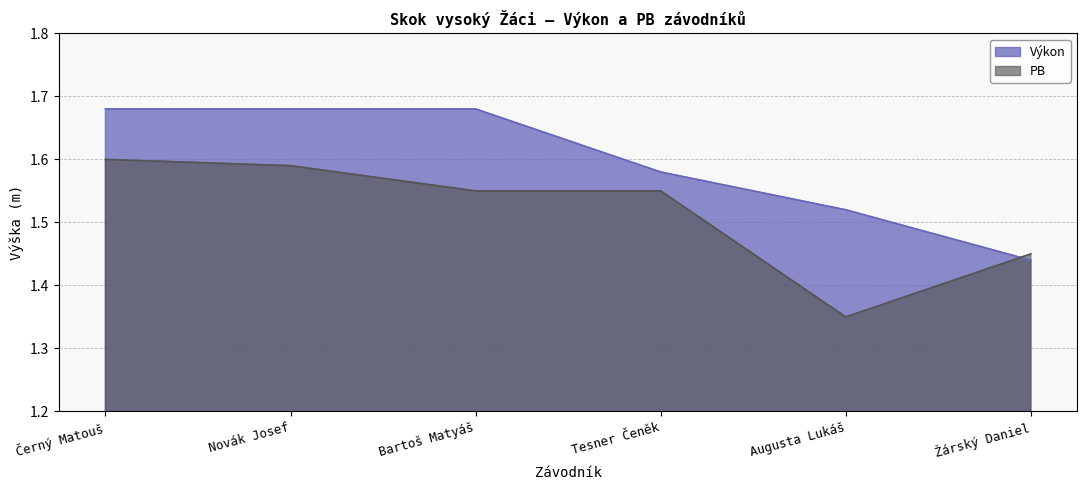

The value of PB at Bartoš Matyáš is 1.6. True or false?

True